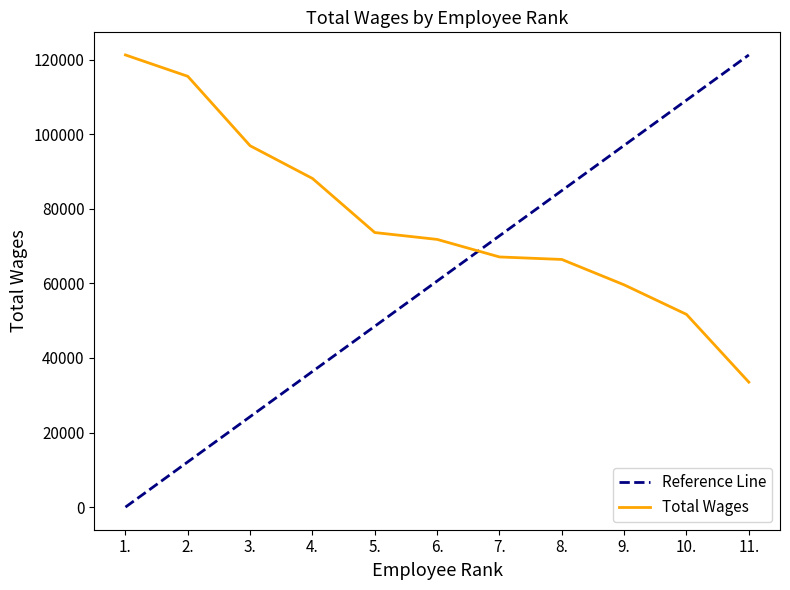

Reading right to left, what are all the values shown in this chart?

Reference Line: 121228.0	109105.2	96982.4	84859.6	72736.8	60614.0	48491.2	36368.4	24245.6	12122.8	0.0
Total Wages: 33501.0	51669.0	59587.0	66399.0	67069.0	71772.0	73612.0	88115.0	96882.0	115496.0	121228.0